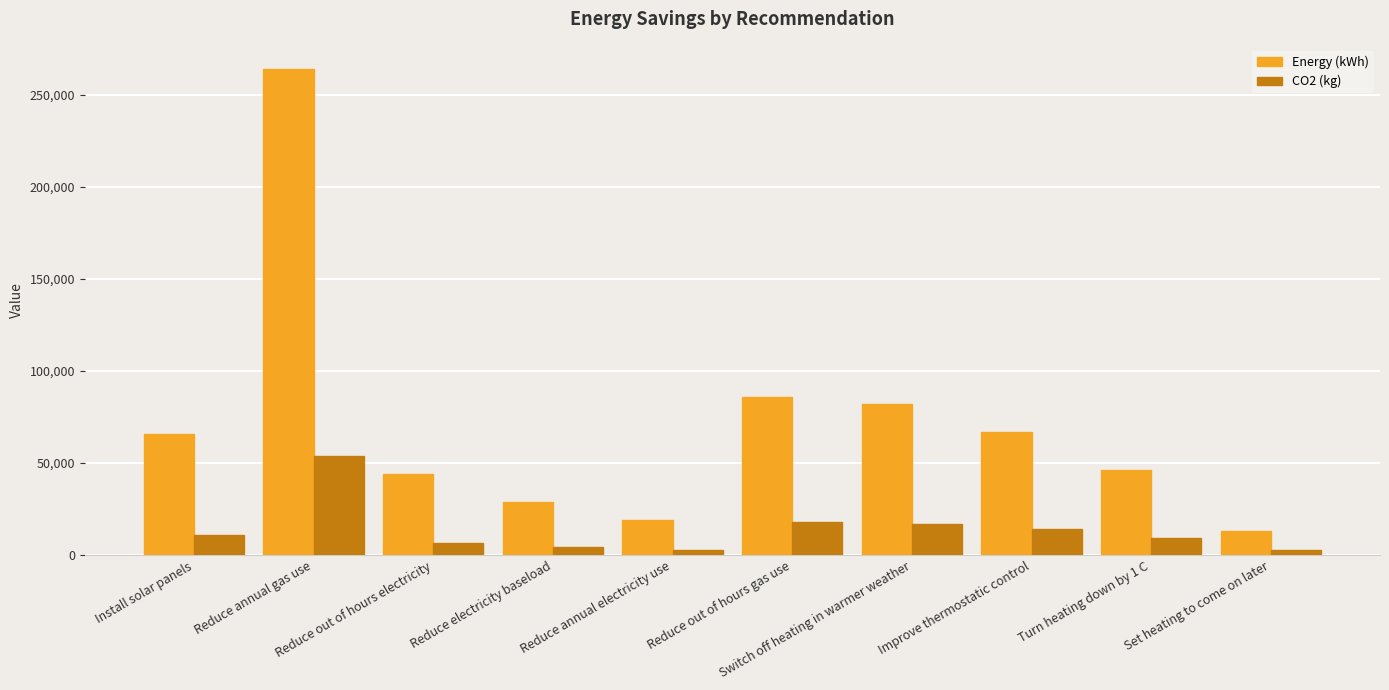

What is the total value across all series at Install solar panels?

77100